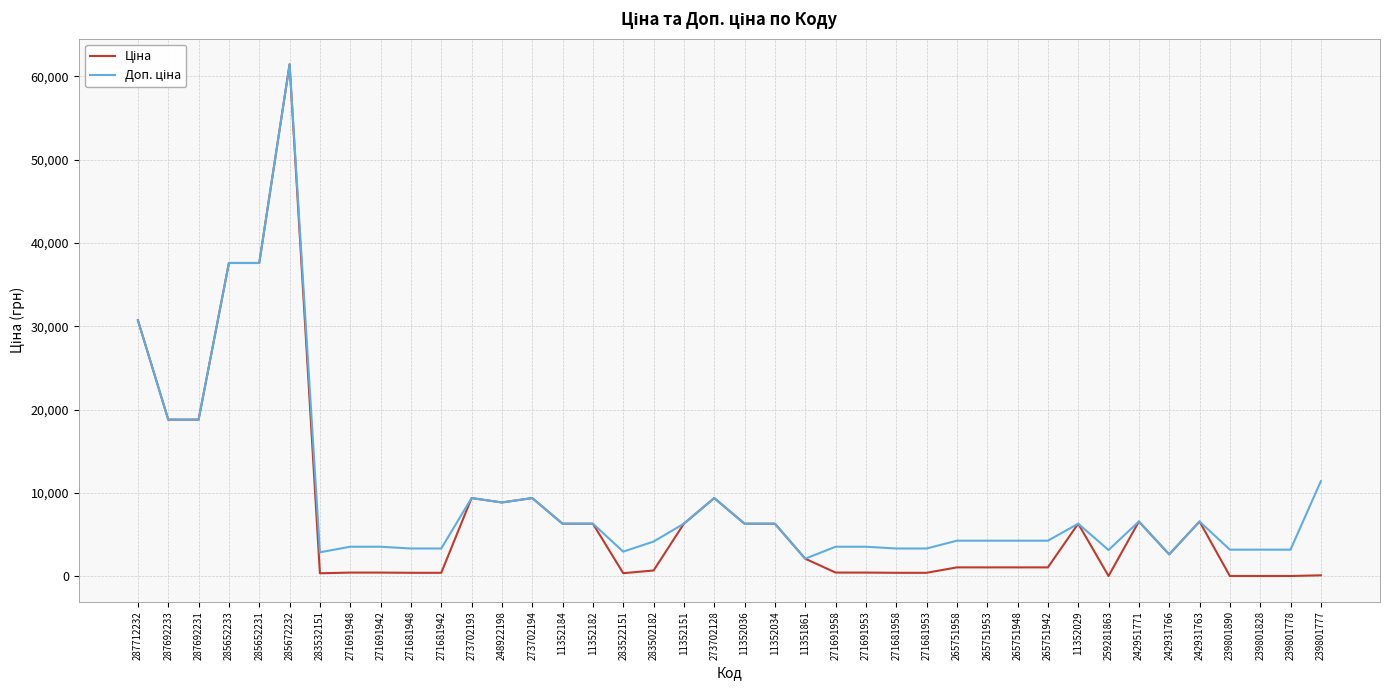

What is the smallest value displayed?

31.5